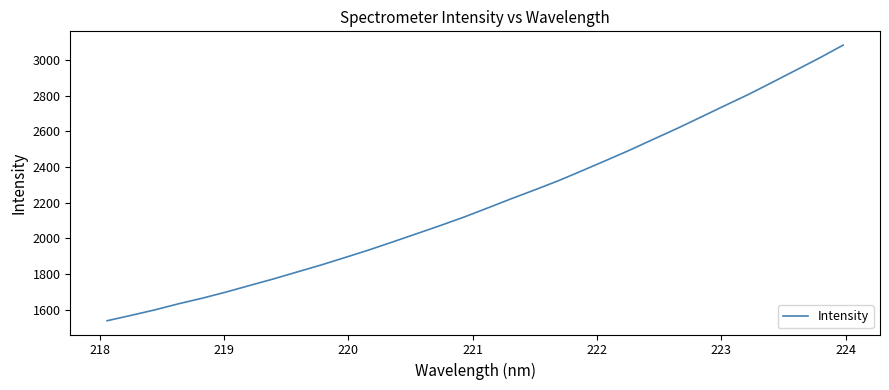

Does the chart display data point markers on the line(s)?

No